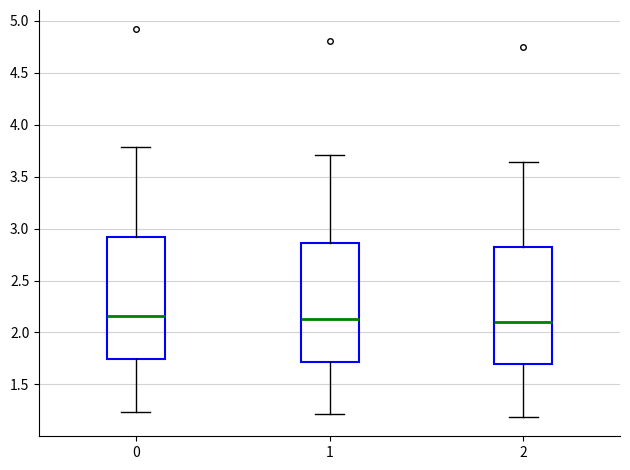

Reading left to right, transcribe this box plot: for each box, give where its median line is, the range the box spans, and where its two whiskers end, as read against the y-axis. The values are not printed on the chart, so give them approximately, as read against the axis.

0: median 2.15, box 1.75 to 2.90, whiskers 1.25 to 3.80
1: median 2.15, box 1.70 to 2.85, whiskers 1.20 to 3.70
2: median 2.10, box 1.70 to 2.85, whiskers 1.20 to 3.65